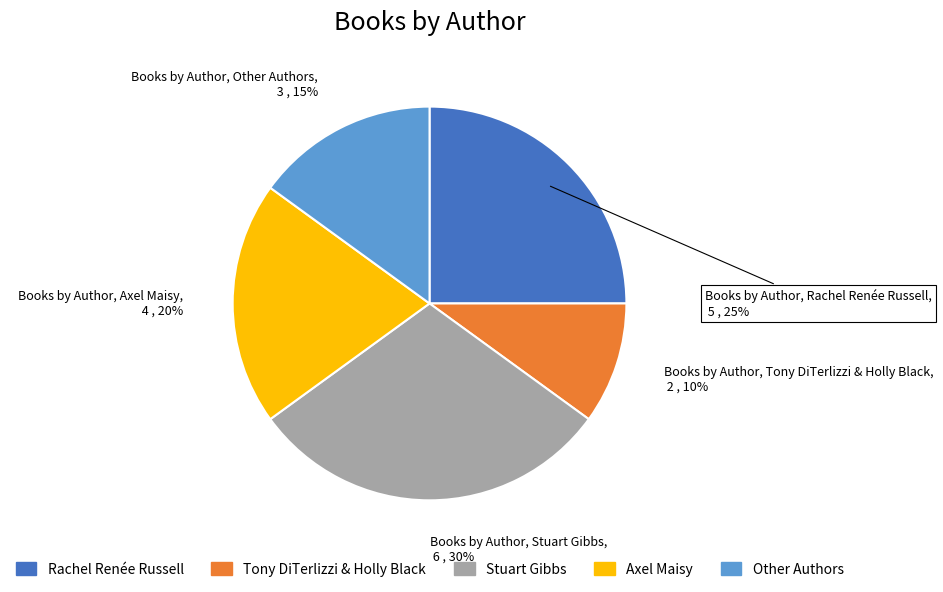

True or false: Other Authors accounts for 15% of the total.

True